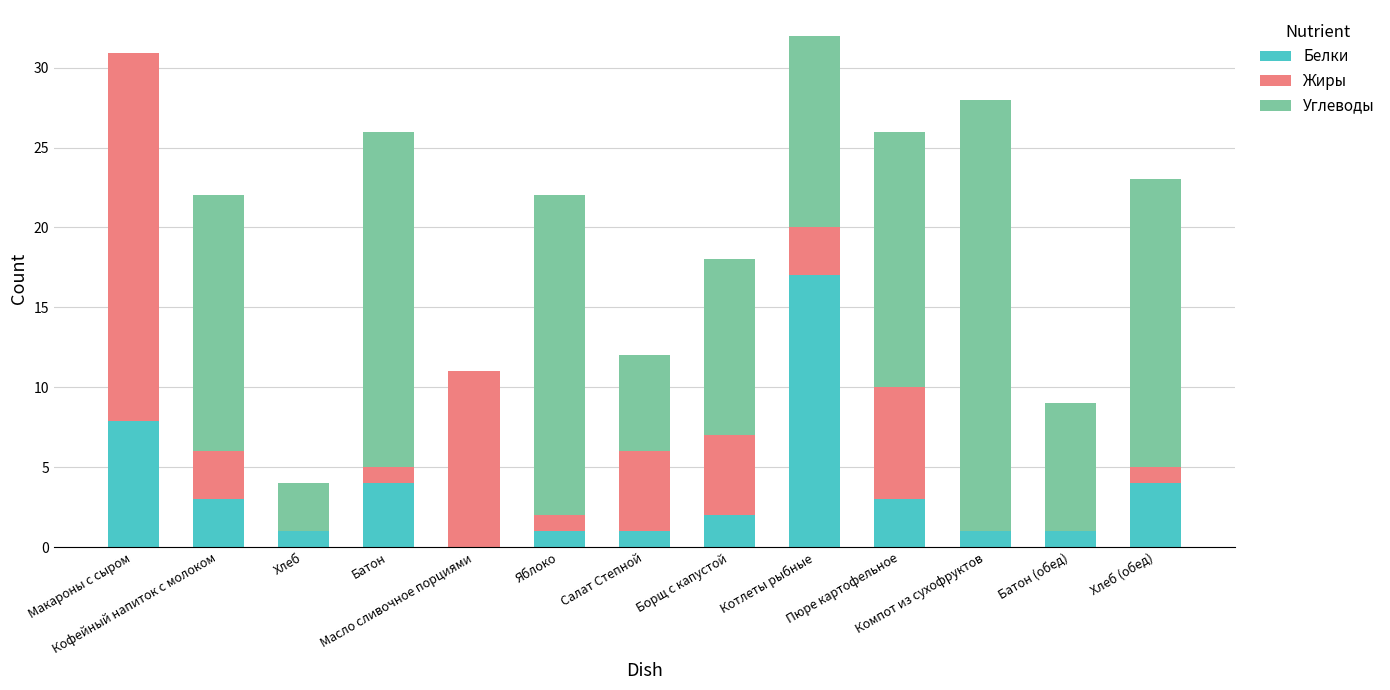

What is the sum of all Белки values?

45.9